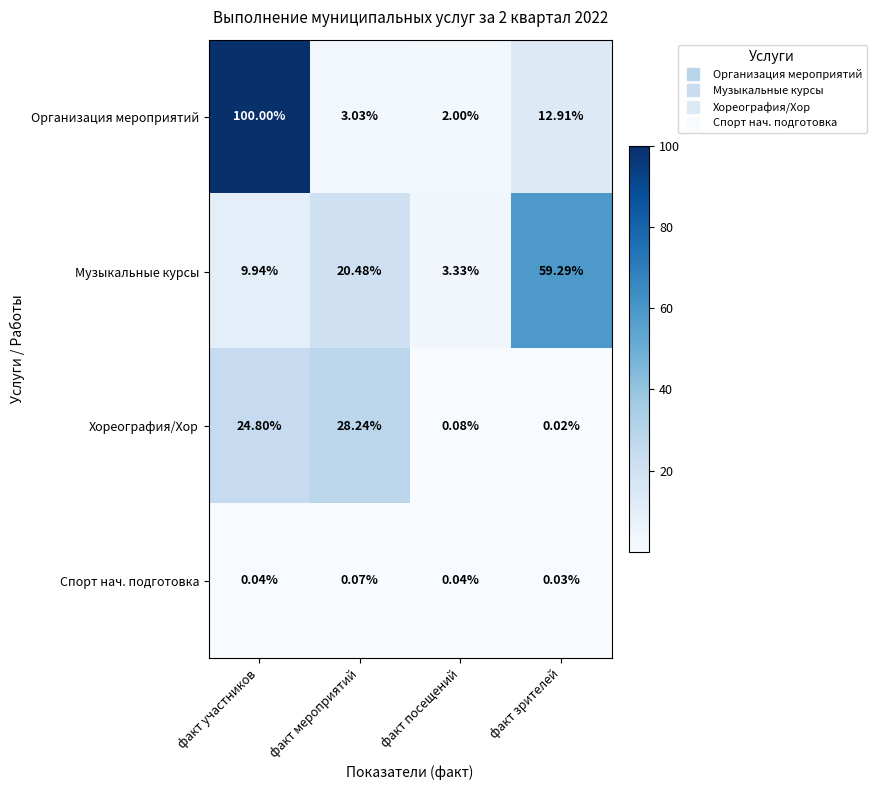

List the series in order of their peak value, lowest first.

Спорт нач. подготовка, Хореография/Хор, Музыкальные курсы, Организация мероприятий